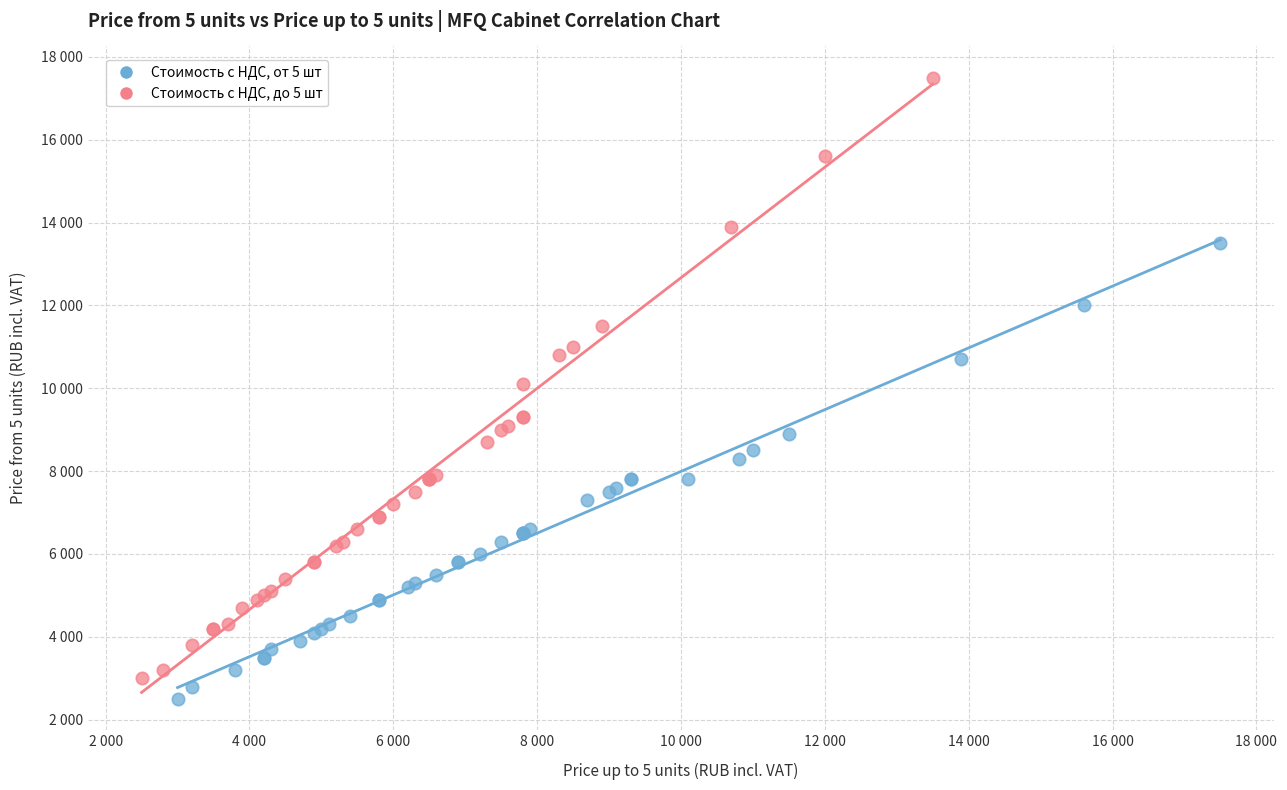

What are all the series names shown in the legend?

Стоимость с НДС, от 5 шт, Стоимость с НДС, до 5 шт